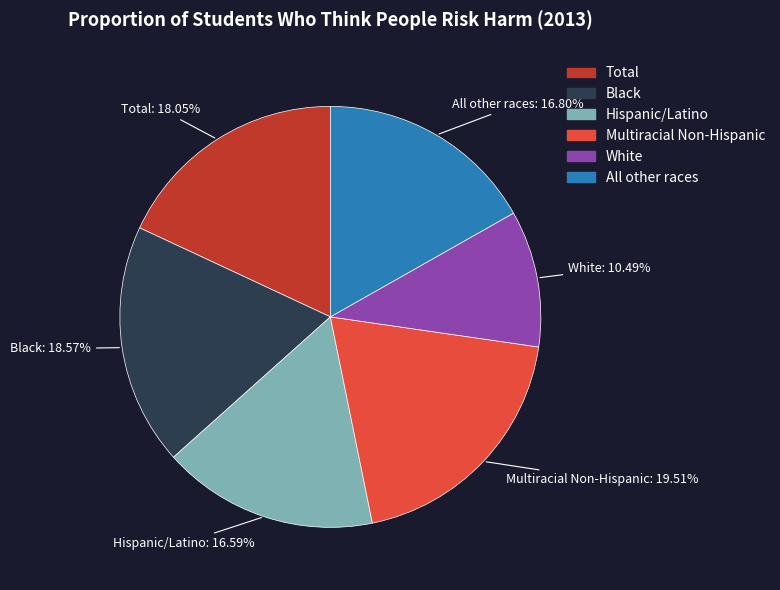

To the nearest percent, what portion does Black represent?

19%